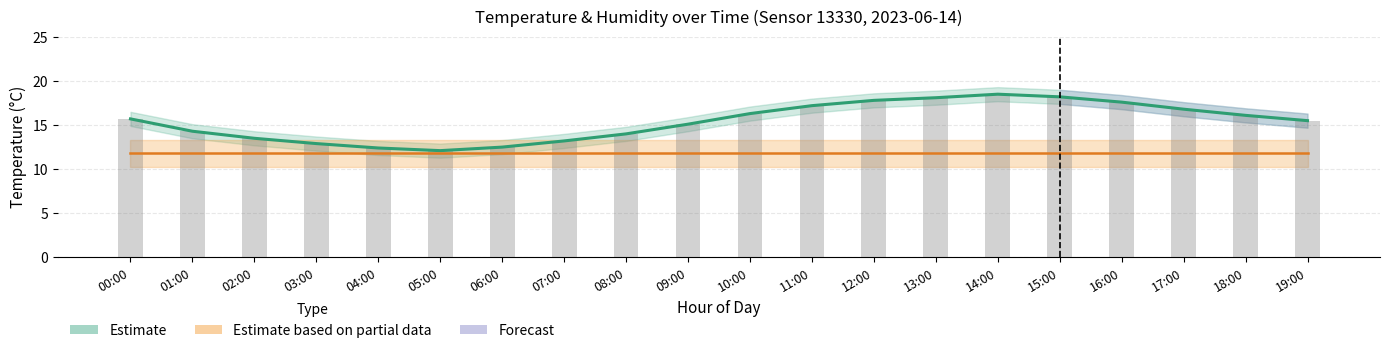

Which has a higher value, 05:00 or 10:00?

10:00